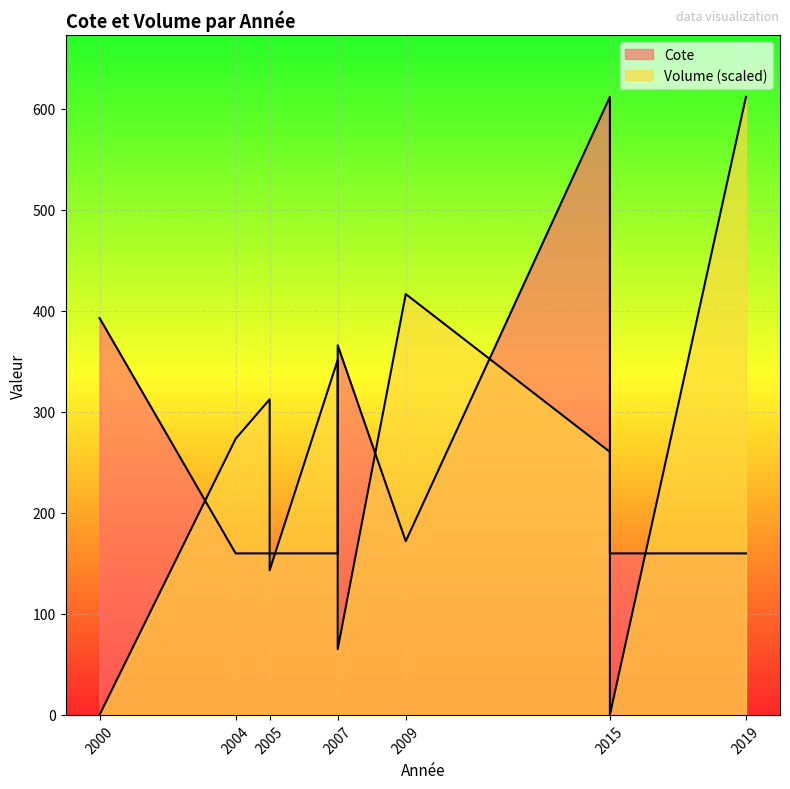

True or false: Volume and Cote intersect in this chart.

False